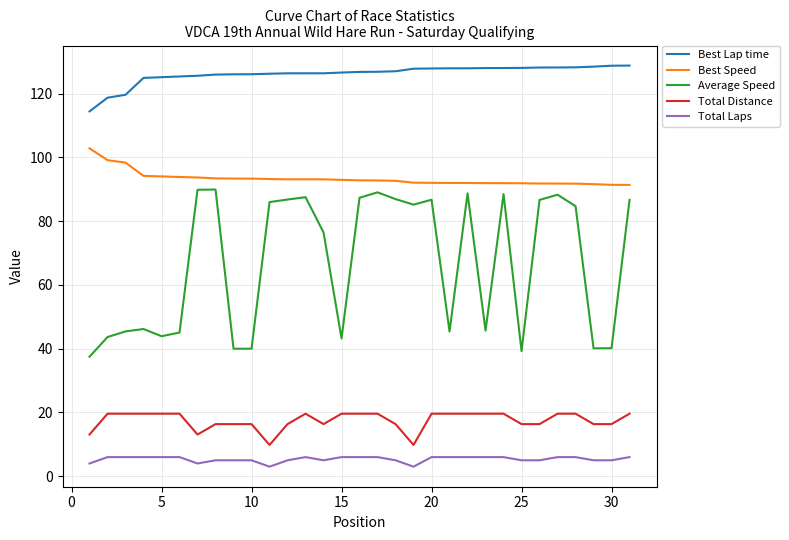

What is the difference between the maximum and minimum values in the Best Speed series?

11.5